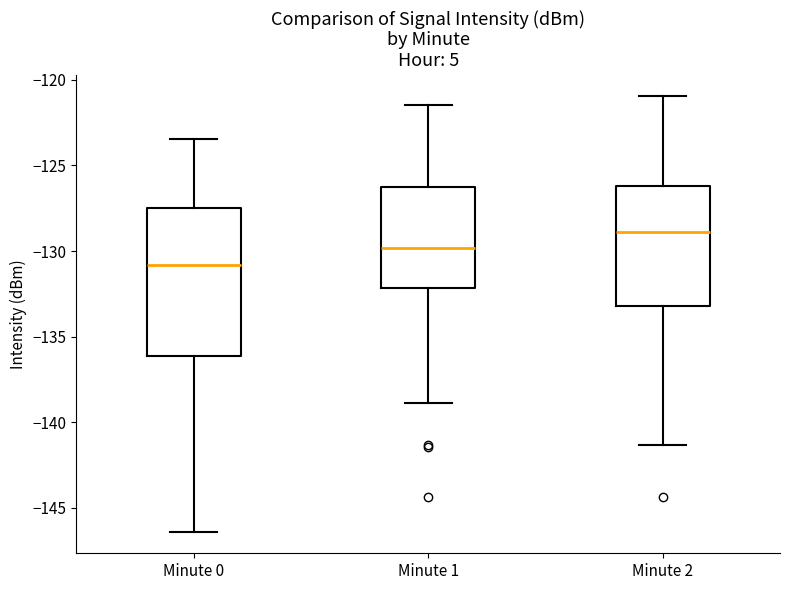

Reading left to right, transcribe this box plot: for each box, give where its median line is, the range the box spans, and where its two whiskers end, as read against the y-axis. The values are not printed on the chart, so give them approximately, as read against the axis.

Minute 0: median -131.0, box -136.0 to -127.5, whiskers -146.5 to -123.5
Minute 1: median -130.0, box -132.0 to -126.0, whiskers -139.0 to -121.5
Minute 2: median -129.0, box -133.0 to -126.0, whiskers -141.5 to -121.0